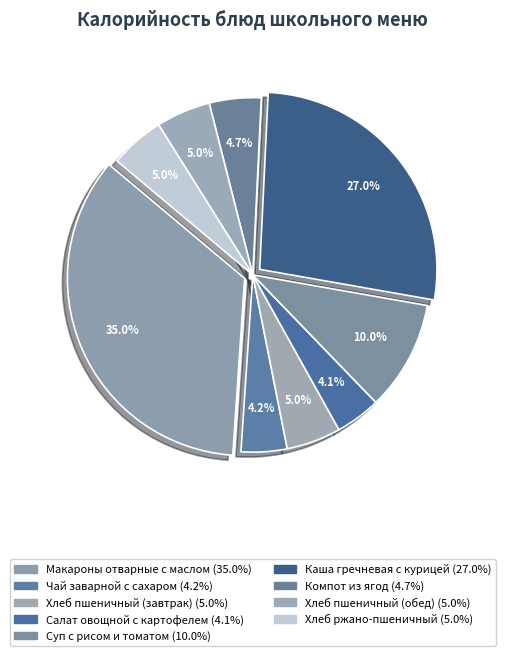

Is Хлеб ржано-пшеничный the majority of the pie?

No